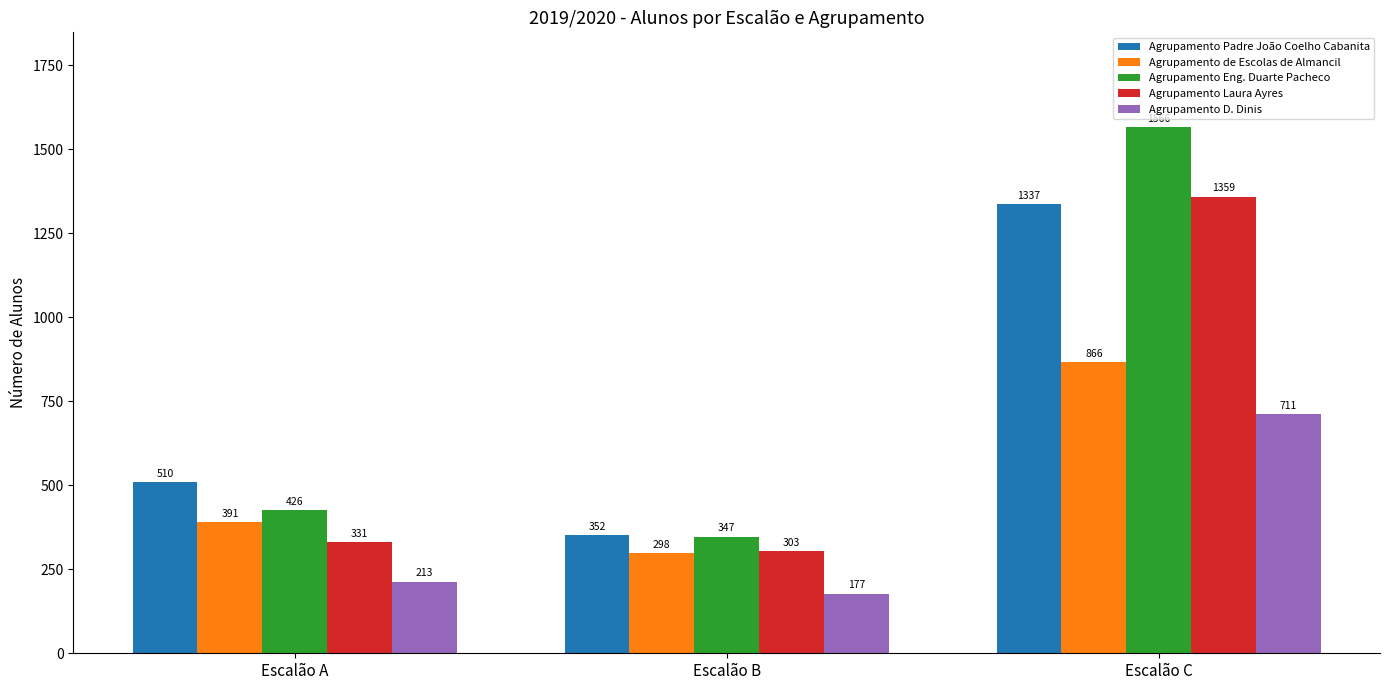

What is the value of the Agrupamento Laura Ayres bar at the 1st from the left?

331